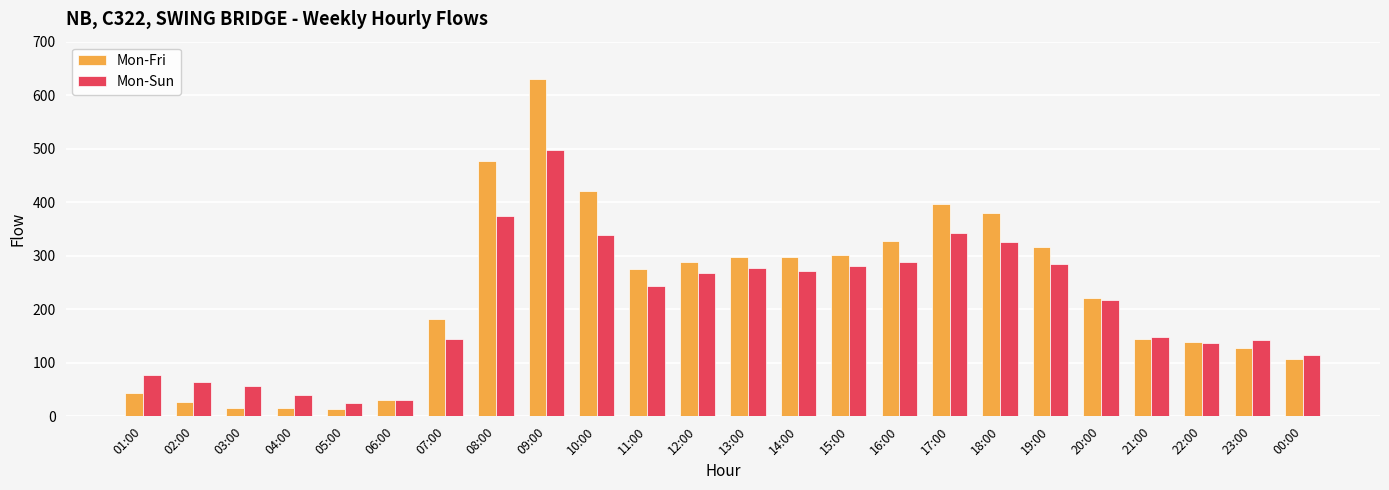

What are all the series names shown in the legend?

Mon-Fri, Mon-Sun